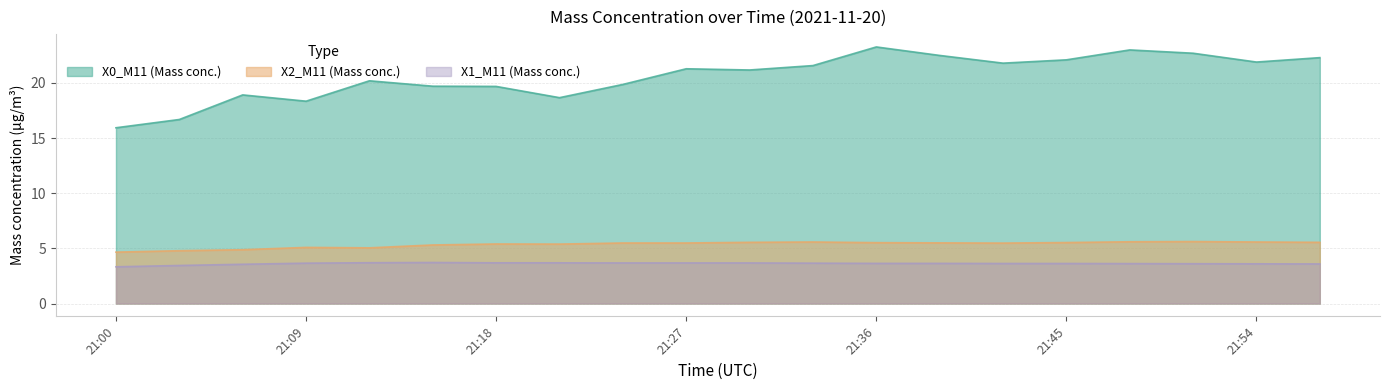

What are all the series names shown in the legend?

X0_M11, X2_M11, X1_M11